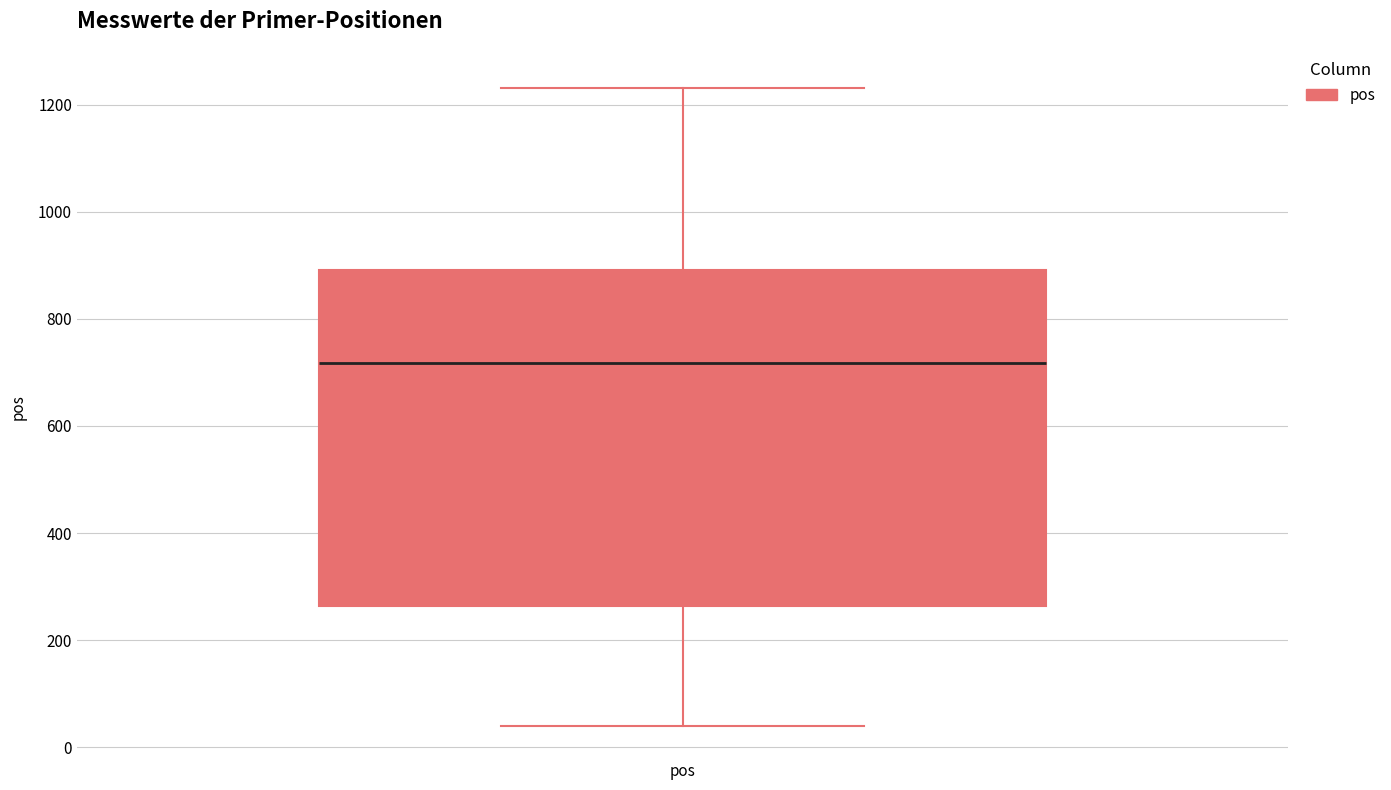

Read this box plot against the y-axis: the position of the median line, the range covered by the box, and the ends of both whiskers. The values are not printed on the chart, so give them approximately, as read against the axis.

median 720, box 260 to 900, whiskers 40 to 1240